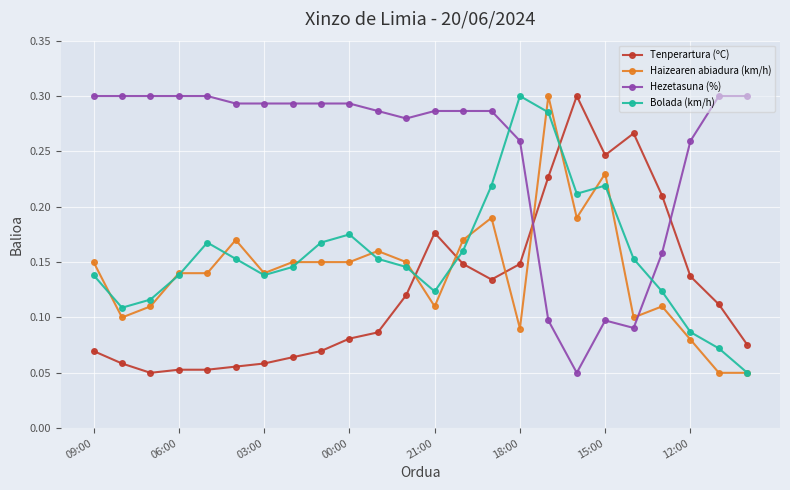

True or false: Haizearen abiadura (km/h) has more than 2 interior local peaks.

True